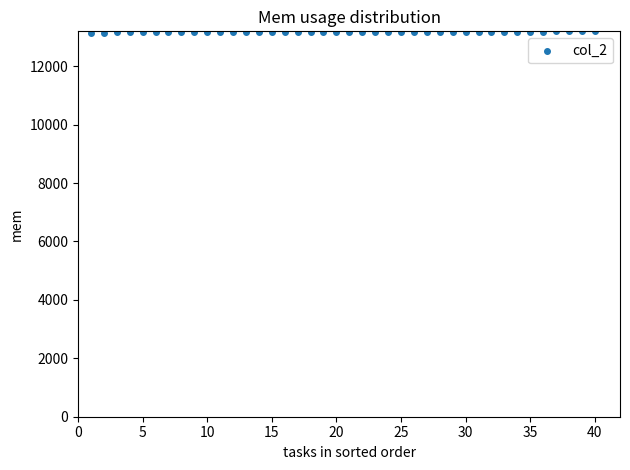

What is the range of X values (max minus min)?

39